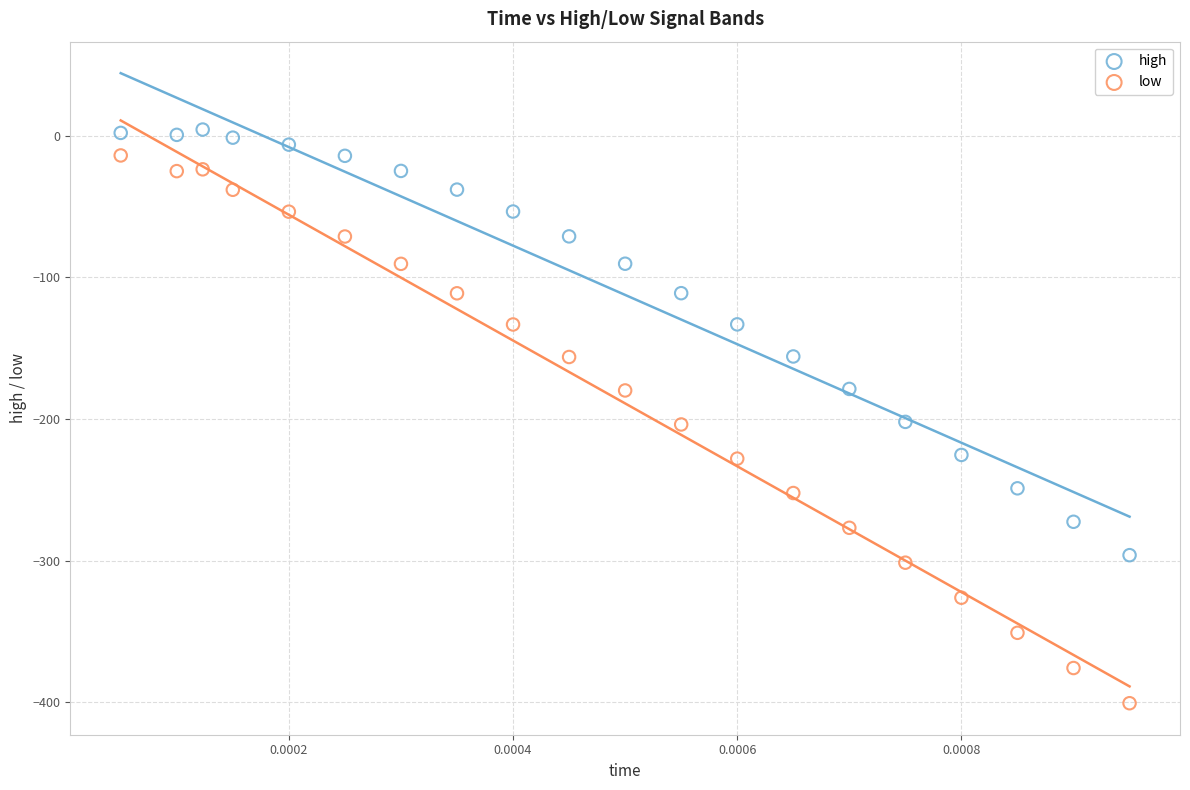

Which series has the largest Y range (max minus min)?

low